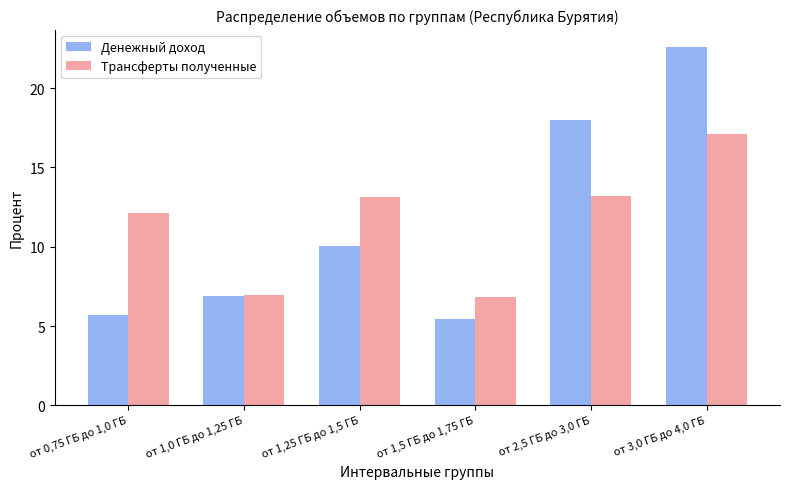

Where does the Денежный доход series first go above 10?

от 1,25 ГБ до 1,5 ГБ